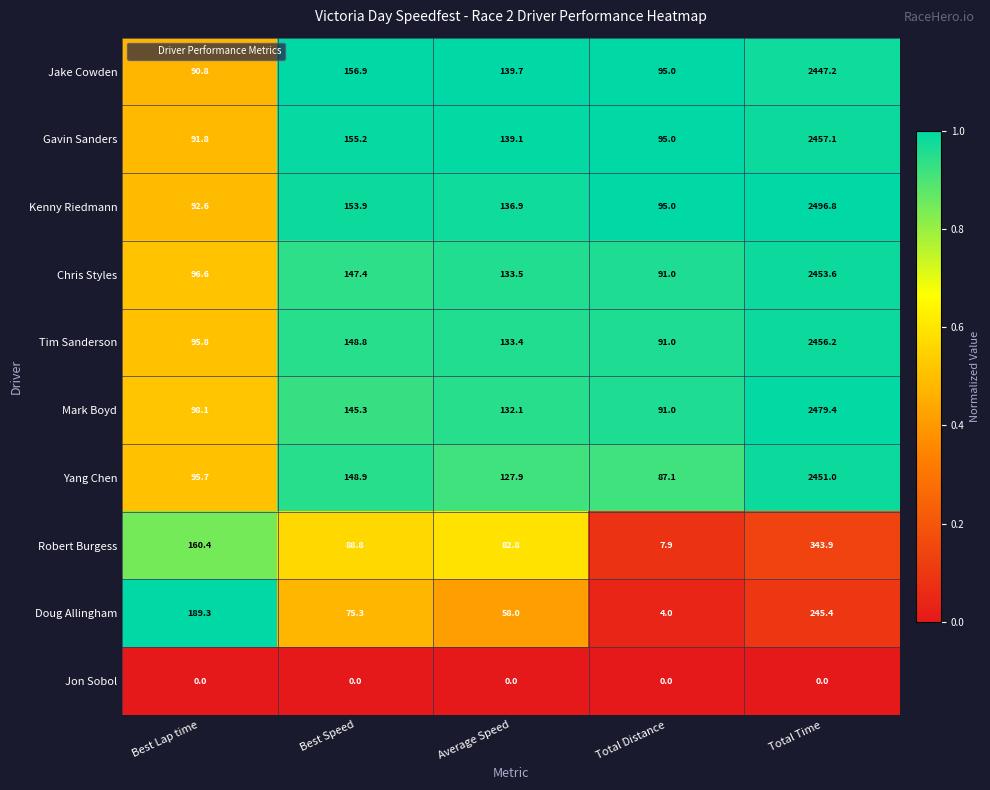

At which label does Chris Styles reach its peak?

Total Time